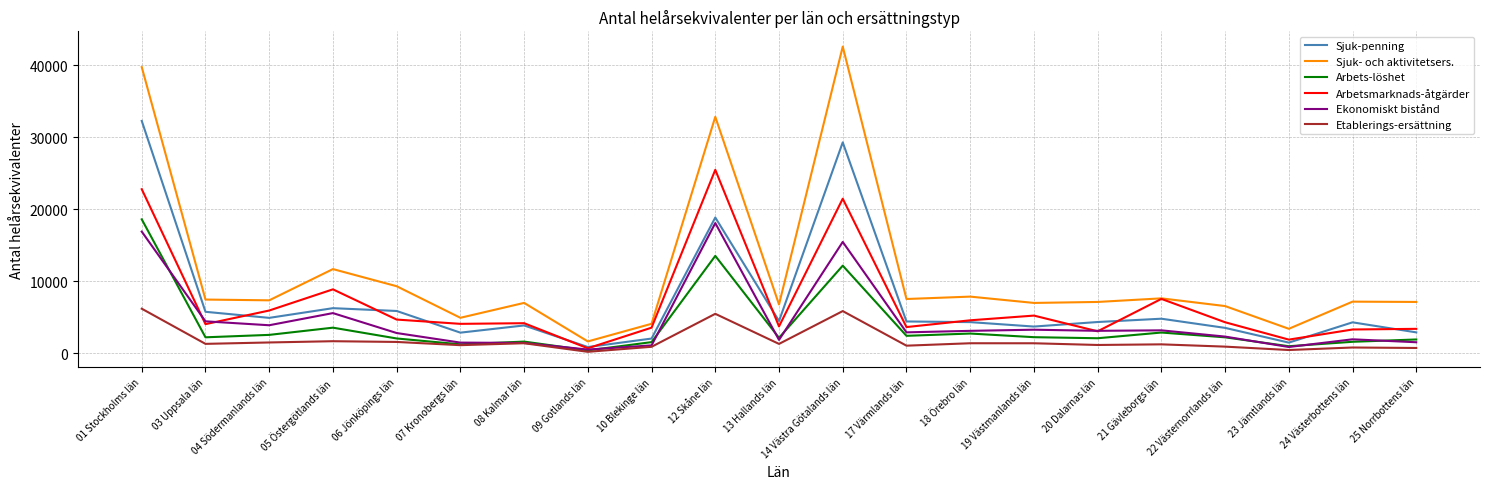

Which series has the widest spread of values?

Sjuk- och aktivitetsers.